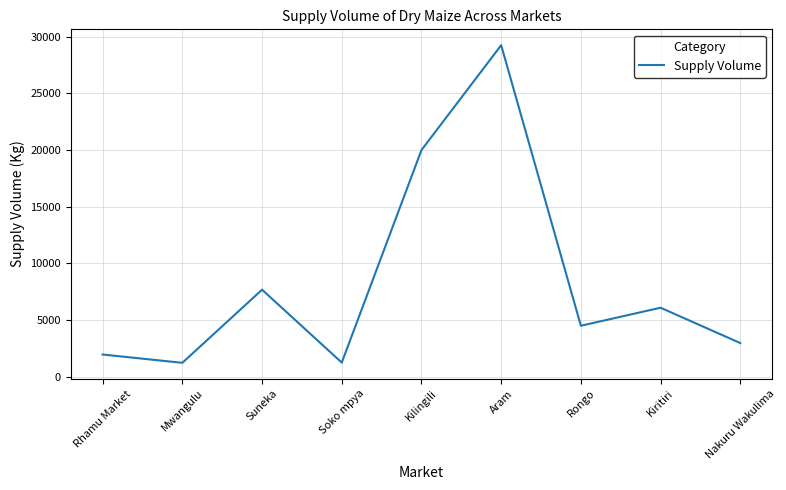

What value does the data have at Aram?

29250